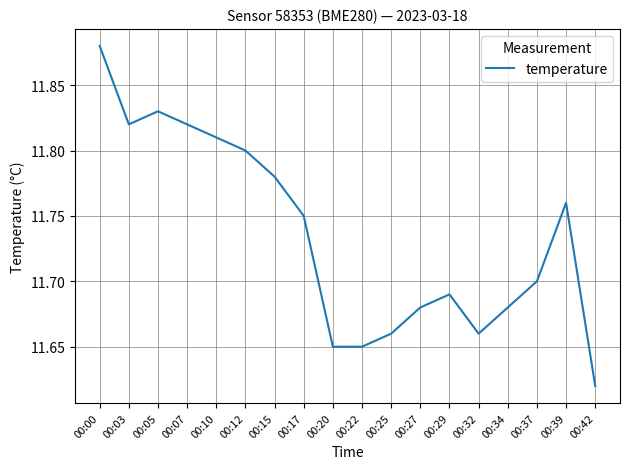

The value at 00:07 is 20.3. True or false?

False